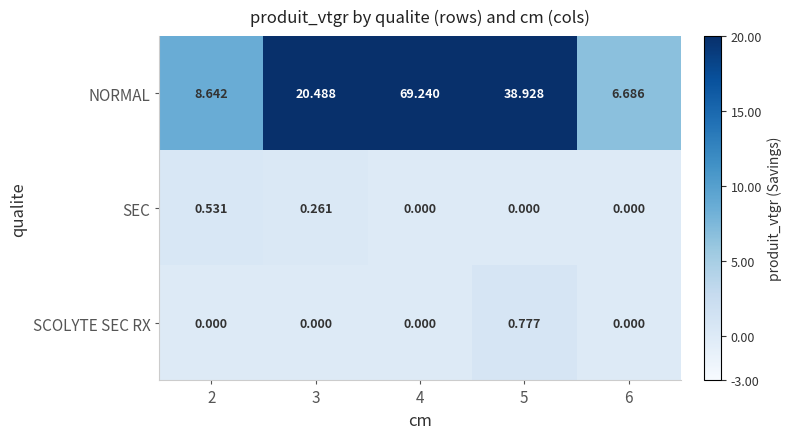

Rank the series by their maximum value, from highest to lowest.

NORMAL, SCOLYTE SEC RX, SEC